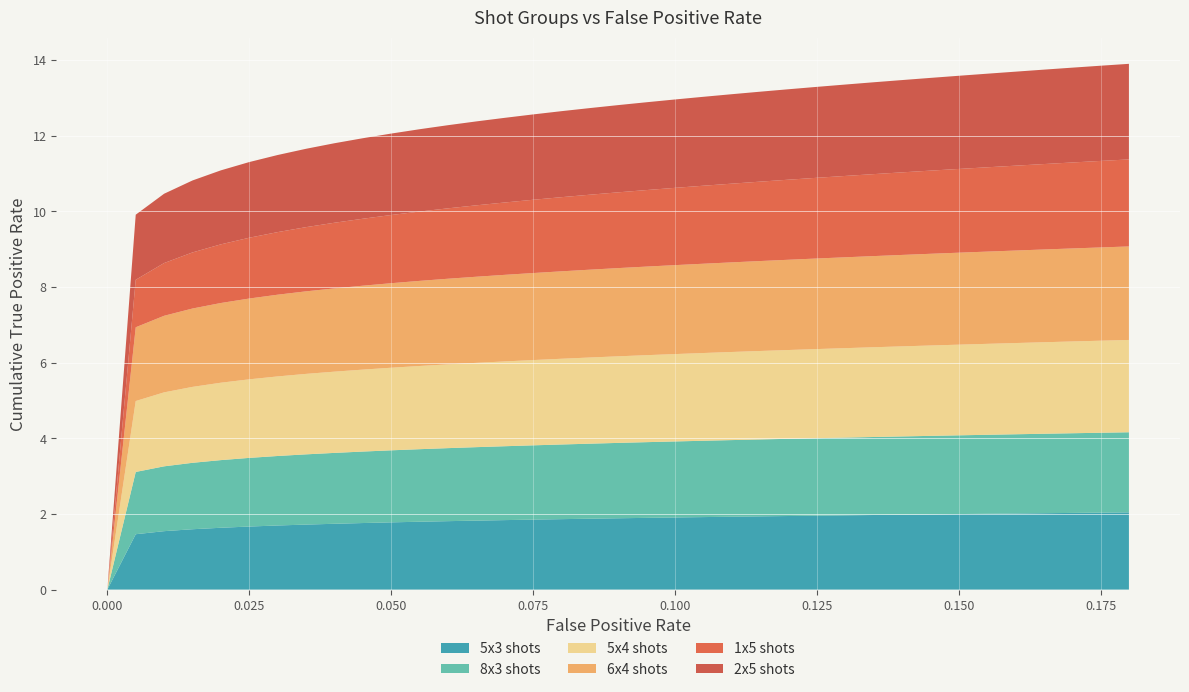

Reading right to left, what are all the values shown in this chart?

5x3 shots: 0.18=2.0	0.175=2.0	0.17=2.0	0.165=2.0	0.16=2.0	0.155=2.0	0.15=2.0	0.145=2.0	0.14=2.0	0.135=2.0	0.13=2.0	0.125=2.0	0.12=1.9	0.115=1.9	0.11=1.9	0.105=1.9	0.1=1.9	0.095=1.9	0.09=1.9	0.085=1.9	0.08=1.9	0.075=1.8	0.07=1.8	0.065=1.8	0.06=1.8	0.055=1.8	0.05=1.8	0.045=1.8	0.04=1.7	0.035=1.7	0.03=1.7	0.025=1.7	0.02=1.6	0.015=1.6	0.01=1.5	0.005=1.5	0.0=0.0
8x3 shots: 0.18=2.1	0.175=2.1	0.17=2.1	0.165=2.1	0.16=2.1	0.155=2.1	0.15=2.1	0.145=2.1	0.14=2.1	0.135=2.1	0.13=2.1	0.125=2.0	0.12=2.0	0.115=2.0	0.11=2.0	0.105=2.0	0.1=2.0	0.095=2.0	0.09=2.0	0.085=2.0	0.08=2.0	0.075=2.0	0.07=2.0	0.065=1.9	0.06=1.9	0.055=1.9	0.05=1.9	0.045=1.9	0.04=1.9	0.035=1.9	0.03=1.8	0.025=1.8	0.02=1.8	0.015=1.8	0.01=1.7	0.005=1.6	0.0=0.0
5x4 shots: 0.18=2.4	0.175=2.4	0.17=2.4	0.165=2.4	0.16=2.4	0.155=2.4	0.15=2.4	0.145=2.4	0.14=2.4	0.135=2.4	0.13=2.4	0.125=2.4	0.12=2.3	0.115=2.3	0.11=2.3	0.105=2.3	0.1=2.3	0.095=2.3	0.09=2.3	0.085=2.3	0.08=2.3	0.075=2.3	0.07=2.2	0.065=2.2	0.06=2.2	0.055=2.2	0.05=2.2	0.045=2.2	0.04=2.1	0.035=2.1	0.03=2.1	0.025=2.1	0.02=2.0	0.015=2.0	0.01=2.0	0.005=1.9	0.0=0.0
6x4 shots: 0.18=2.5	0.175=2.5	0.17=2.5	0.165=2.5	0.16=2.4	0.155=2.4	0.15=2.4	0.145=2.4	0.14=2.4	0.135=2.4	0.13=2.4	0.125=2.4	0.12=2.4	0.115=2.4	0.11=2.4	0.105=2.4	0.1=2.4	0.095=2.3	0.09=2.3	0.085=2.3	0.08=2.3	0.075=2.3	0.07=2.3	0.065=2.3	0.06=2.3	0.055=2.3	0.05=2.2	0.045=2.2	0.04=2.2	0.035=2.2	0.03=2.2	0.025=2.1	0.02=2.1	0.015=2.1	0.01=2.0	0.005=2.0	0.0=0.0
1x5 shots: 0.18=2.3	0.175=2.3	0.17=2.3	0.165=2.3	0.16=2.2	0.155=2.2	0.15=2.2	0.145=2.2	0.14=2.2	0.135=2.2	0.13=2.2	0.125=2.1	0.12=2.1	0.115=2.1	0.11=2.1	0.105=2.1	0.1=2.0	0.095=2.0	0.09=2.0	0.085=2.0	0.08=2.0	0.075=1.9	0.07=1.9	0.065=1.9	0.06=1.9	0.055=1.8	0.05=1.8	0.045=1.8	0.04=1.7	0.035=1.7	0.03=1.7	0.025=1.6	0.02=1.6	0.015=1.5	0.01=1.4	0.005=1.3	0.0=0.0
2x5 shots: 0.18=2.5	0.175=2.5	0.17=2.5	0.165=2.5	0.16=2.5	0.155=2.5	0.15=2.5	0.145=2.5	0.14=2.4	0.135=2.4	0.13=2.4	0.125=2.4	0.12=2.4	0.115=2.4	0.11=2.4	0.105=2.4	0.1=2.3	0.095=2.3	0.09=2.3	0.085=2.3	0.08=2.3	0.075=2.3	0.07=2.2	0.065=2.2	0.06=2.2	0.055=2.2	0.05=2.2	0.045=2.1	0.04=2.1	0.035=2.1	0.03=2.0	0.025=2.0	0.02=2.0	0.015=1.9	0.01=1.8	0.005=1.7	0.0=0.0